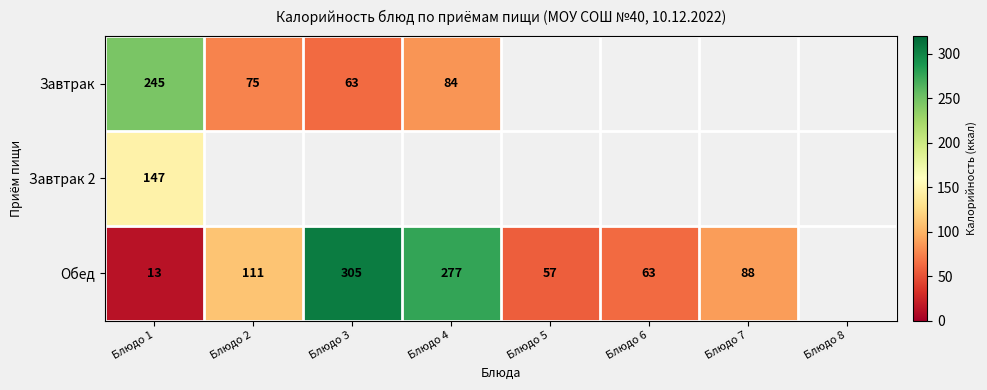

What is the spread (max minus min) of values at Блюдо 2?

36.0